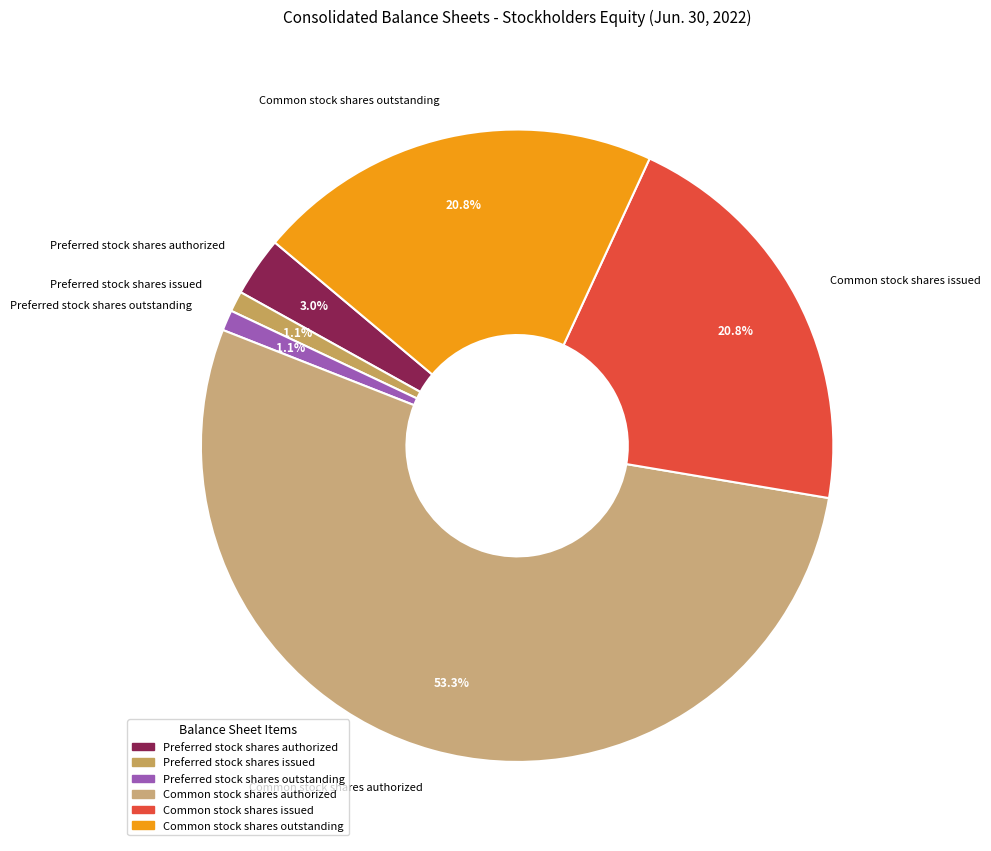

Count the number of slices in the pie.

6